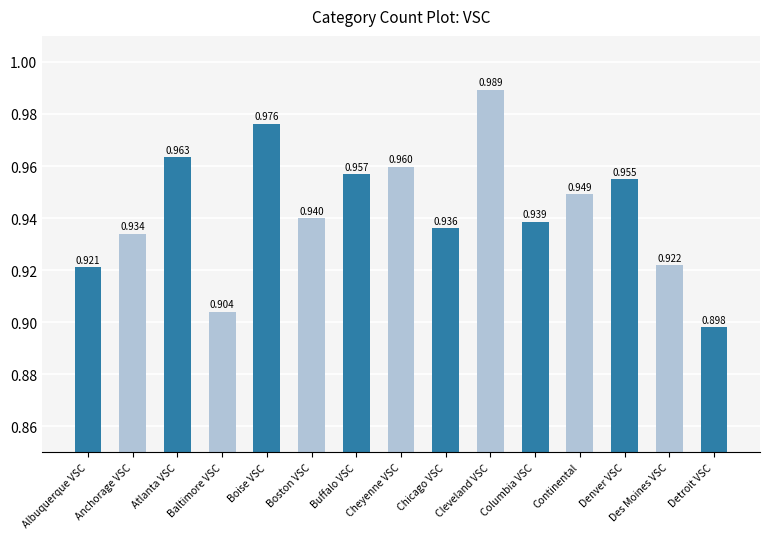

Are the bars horizontal?

No